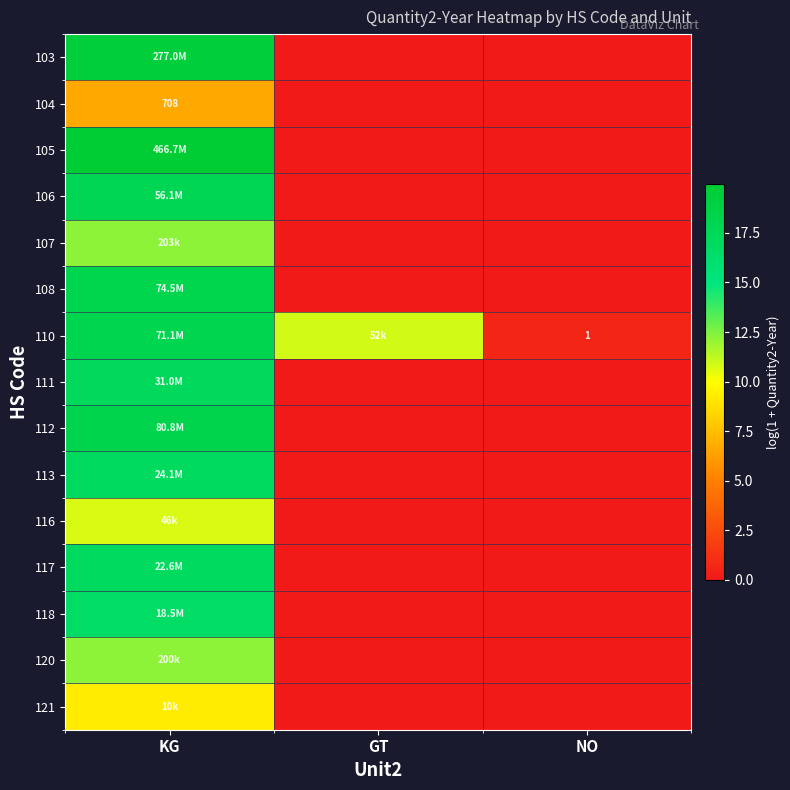

At which category does the chart reach its peak across all series?

KG